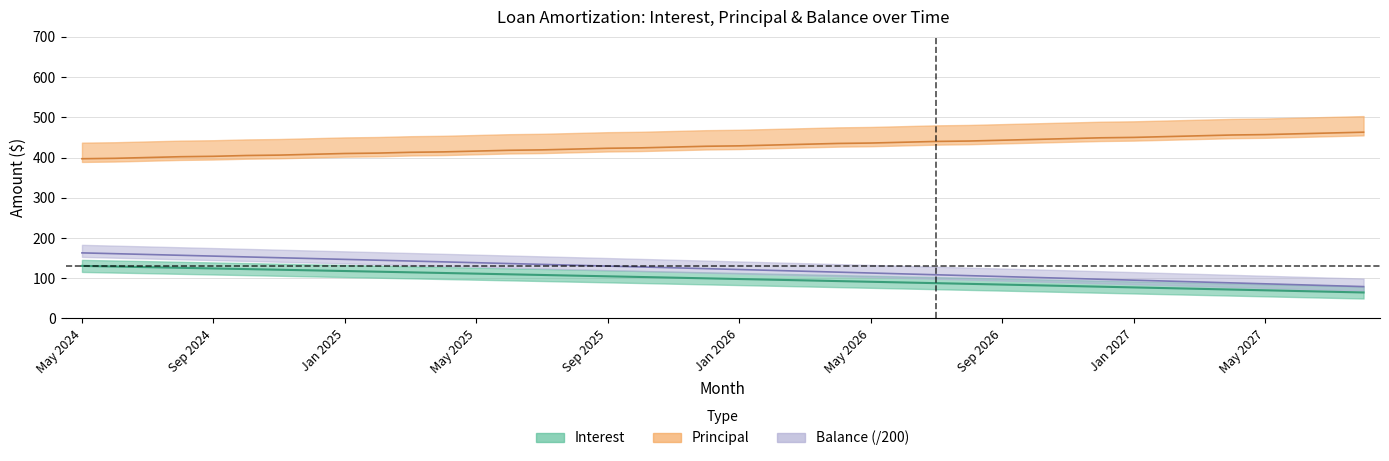

What value does the Balance series have at Dec 2025?

123.7